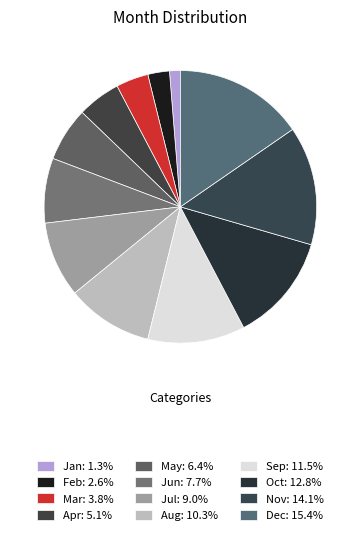

Count the number of slices in the pie.

12